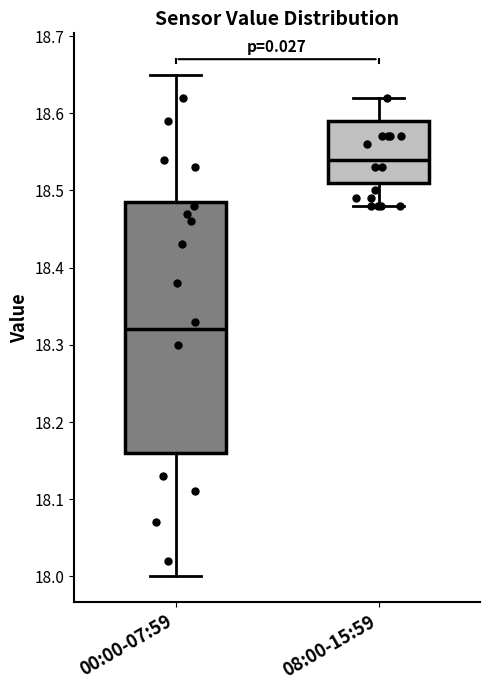

Reading left to right, read every box against the y-axis: the position of its median line, the range the box covers, and the ends of its whiskers. The values are not printed on the chart, so give them approximately, as read against the axis.

00:00-07:59: median 18.32, box 18.16 to 18.49, whiskers 18.00 to 18.65
08:00-15:59: median 18.54, box 18.51 to 18.59, whiskers 18.48 to 18.62